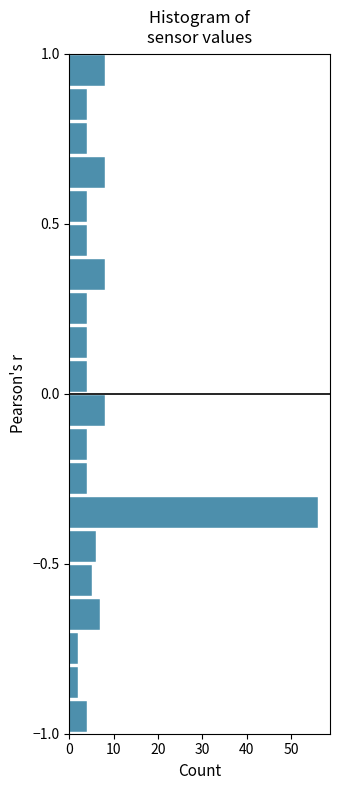

Around what value on the y-axis is the longest bar? Give the approximate position of its centre, as read against the axis.

-0.35